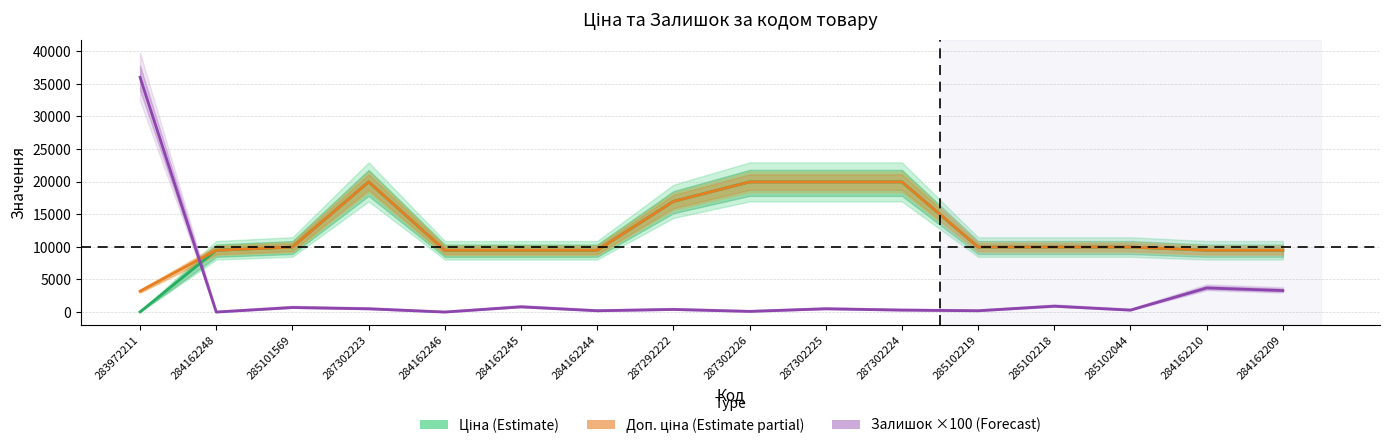

Reading left to right, list all the values displayed in this chart.

Ціна (Estimate): 32.0	9480.1	9975.0	19964.2	9480.1	9480.1	9480.1	16976.3	19964.2	19964.2	19964.2	9975.0	9975.0	9975.0	9480.1	9480.1
Доп. ціна (Estimate partial): 3205.0	9480.1	9975.0	19964.2	9480.1	9480.1	9480.1	16976.3	19964.2	19964.2	19964.2	9975.0	9975.0	9975.0	9480.1	9480.1
Залишок ×100 (Forecast): 36000.0	0.0	700.0	500.0	0.0	800.0	200.0	400.0	100.0	500.0	300.0	200.0	900.0	300.0	3700.0	3300.0